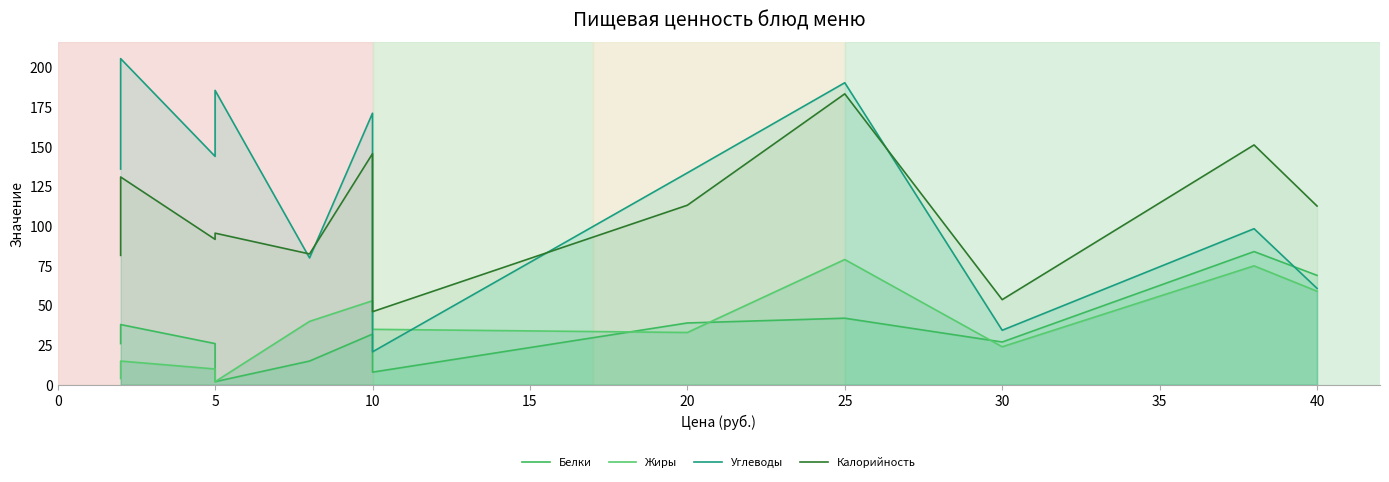

What is the sum of all Калорийность values?

1288.4